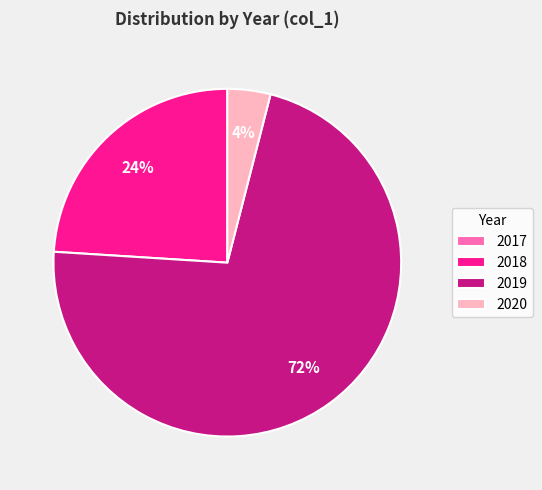

The 2019 slice represents 72% of the pie. True or false?

True